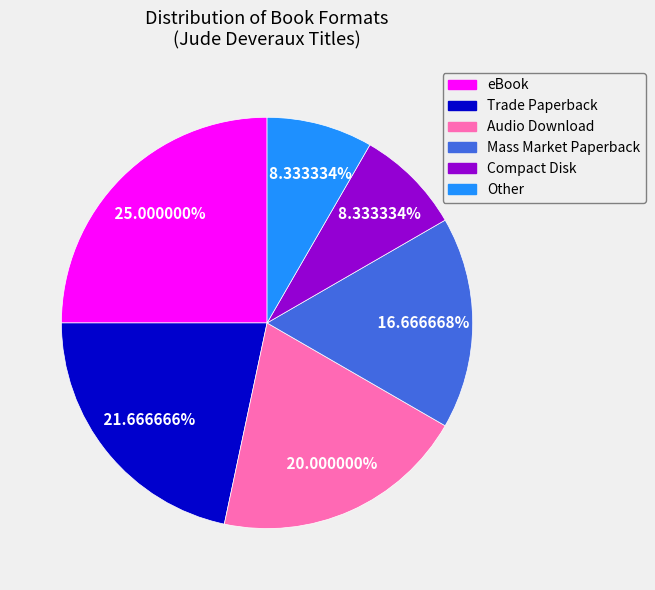

Is it true that Mass Market Paperback is 17% of the pie?

True